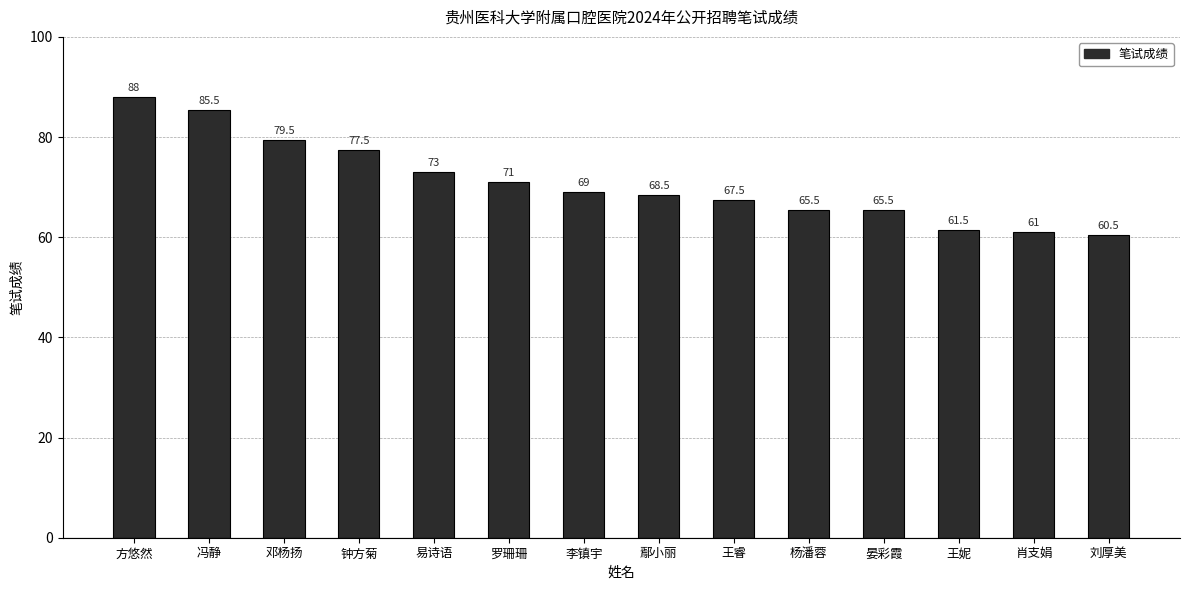

What is the sum of the values at 王睿 and 冯静?

153.0